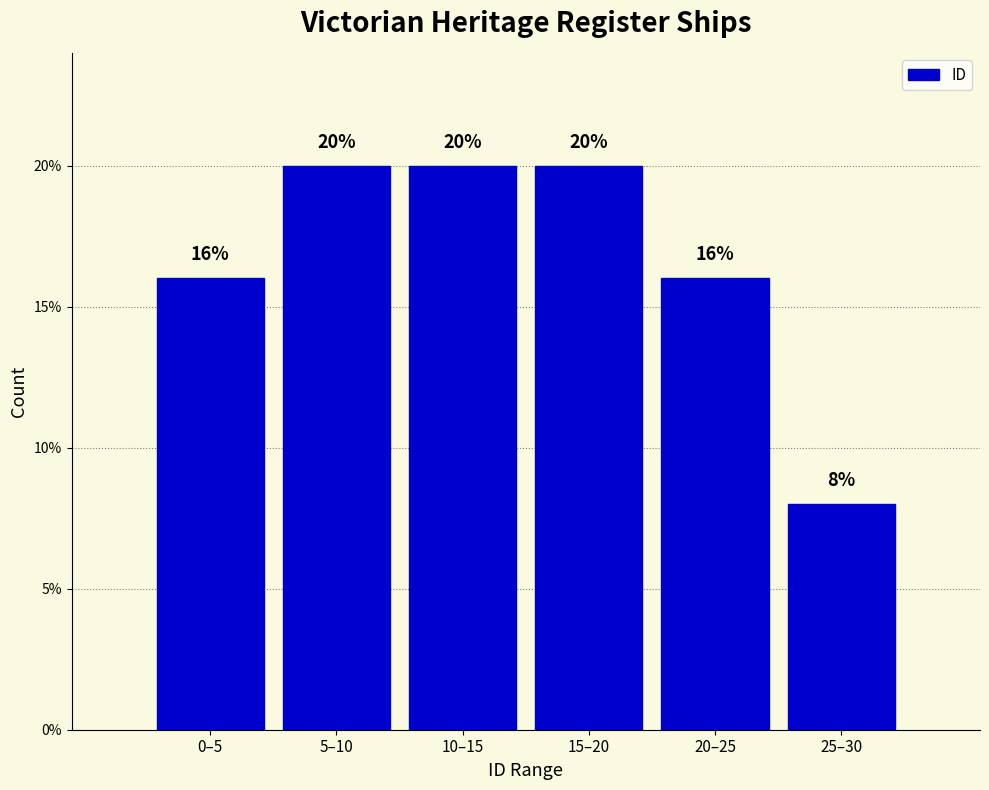

Reading left to right, extract all data points from this chart.

16	20	20	20	16	8